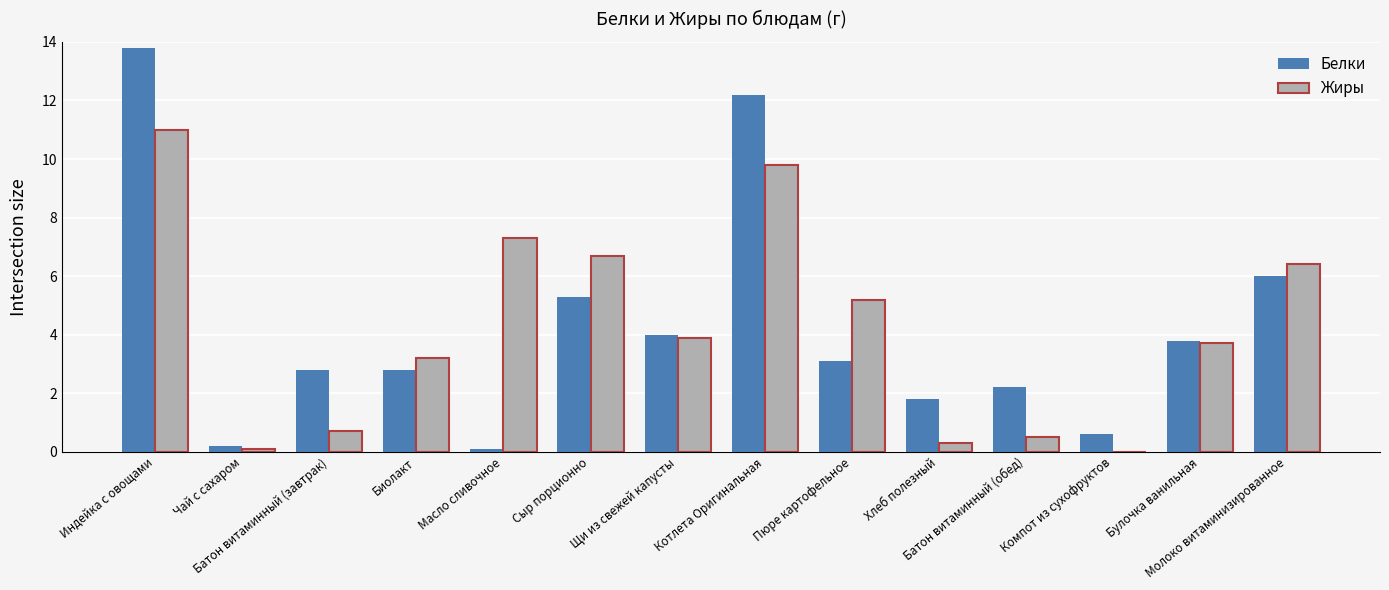

What is the spread (max minus min) of values at Котлета Оригинальная?

2.4